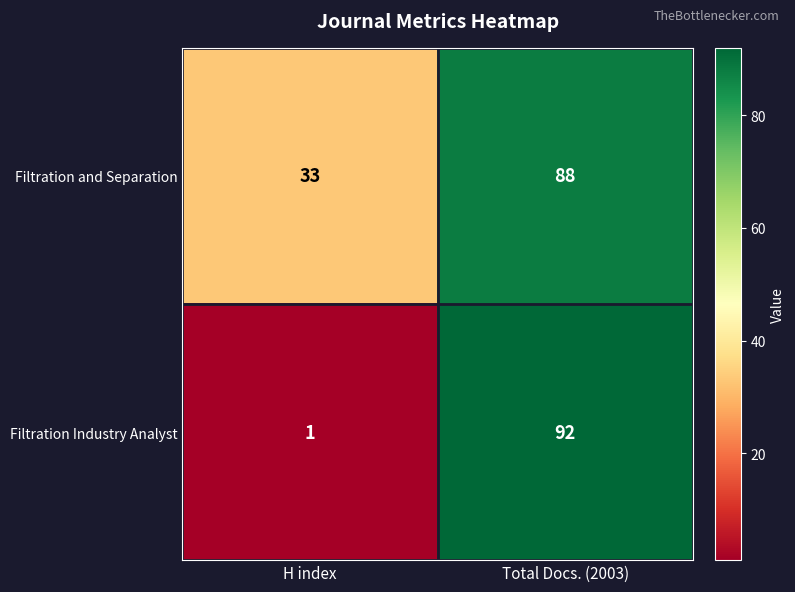

What is the spread (max minus min) of values at H index?

32